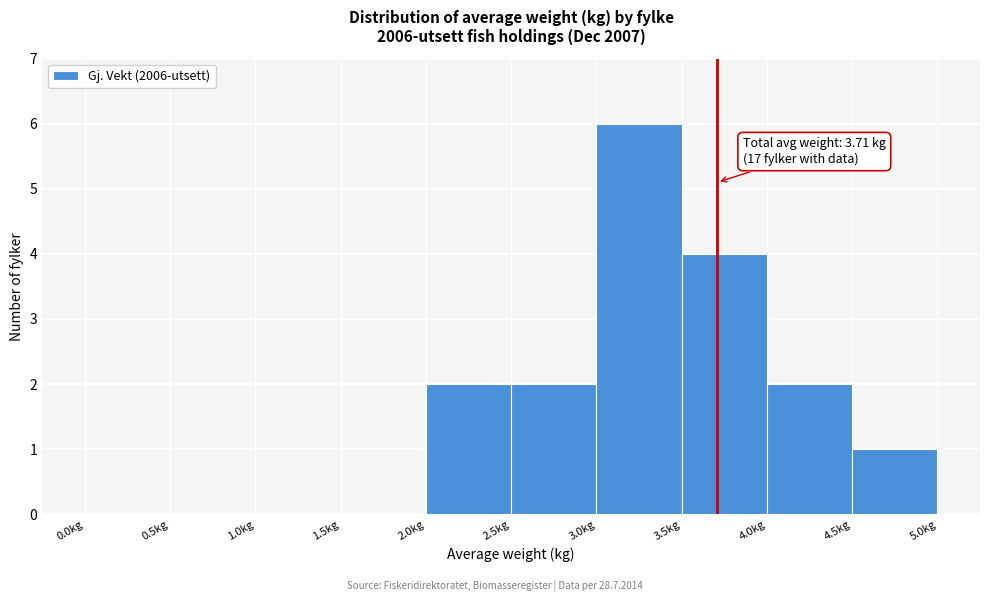

Which range on the x-axis has the tallest bar?

3.0 to 3.5